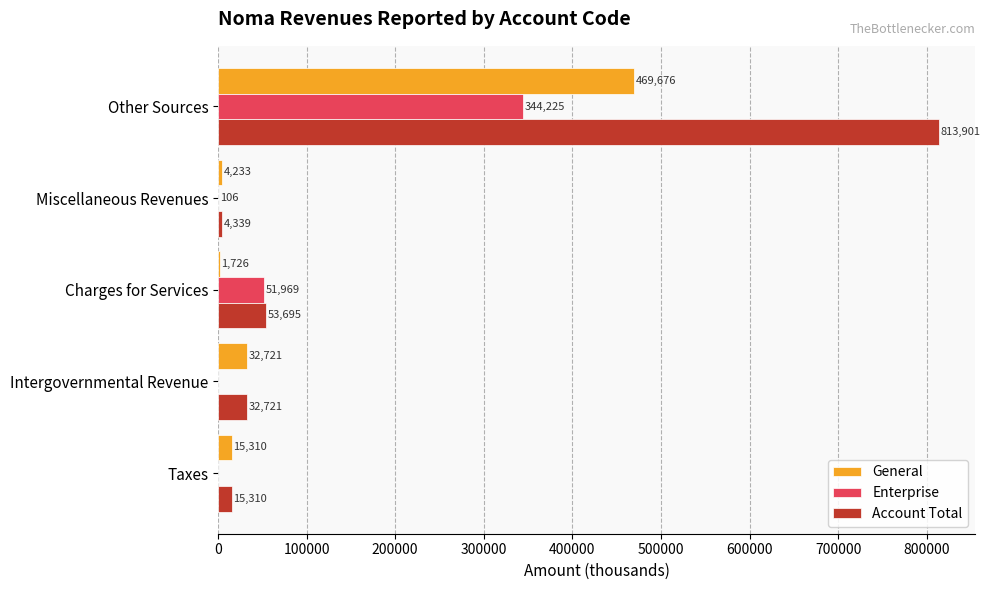

Between Intergovernmental Revenue and Other Sources, which series saw the biggest shift?

Account Total